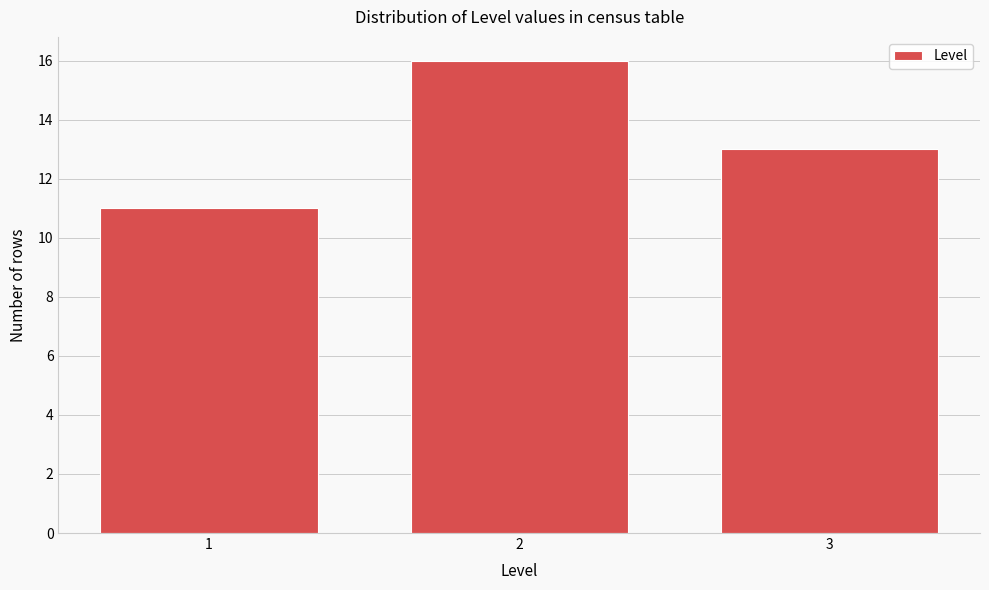

Reading right to left, transcribe all the data shown in this chart.

3=13	2=16	1=11